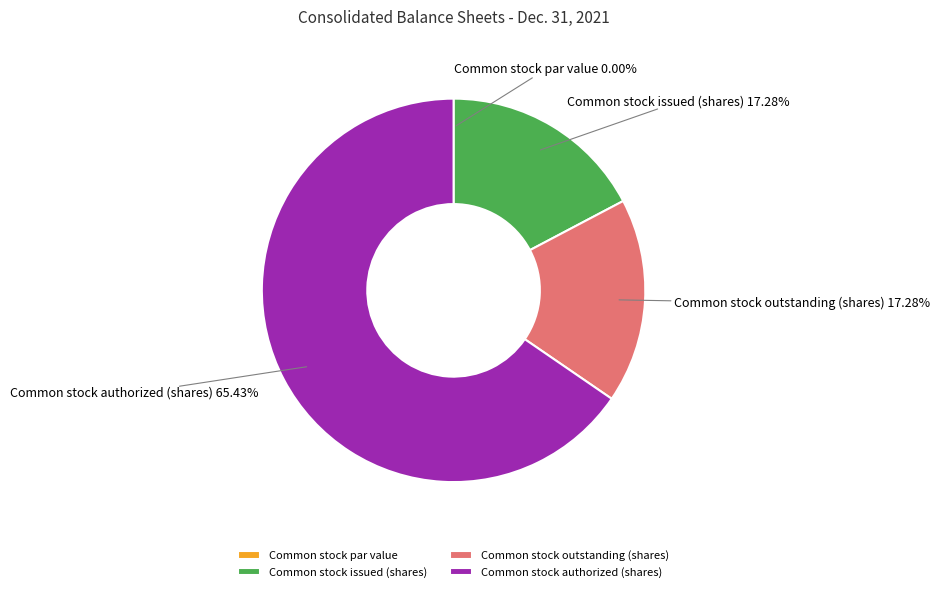

Is there any slice that represents more than half of the pie?

Yes